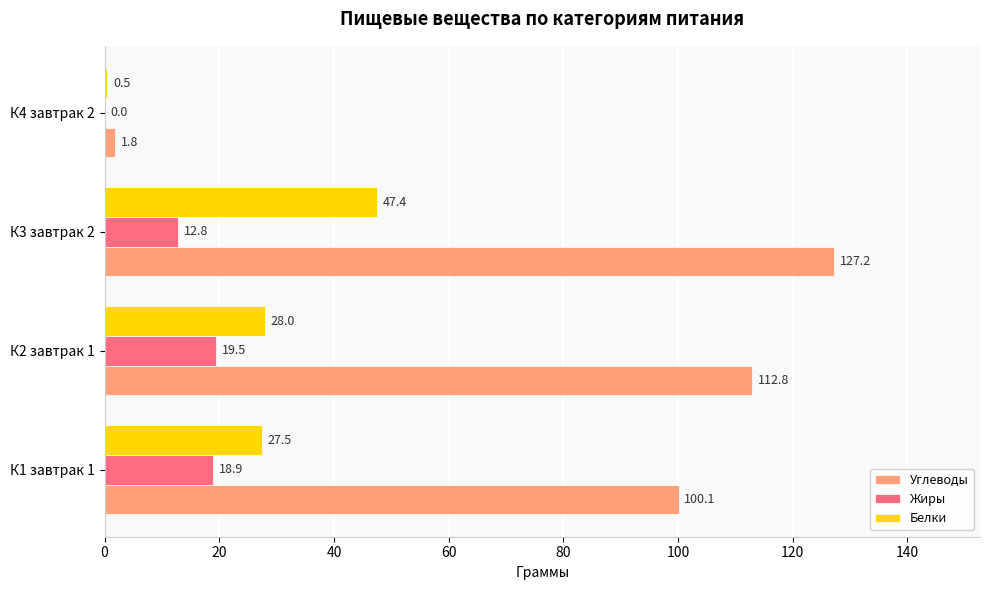

The value of Углеводы at К2 завтрак 1 is 63.8. True or false?

False